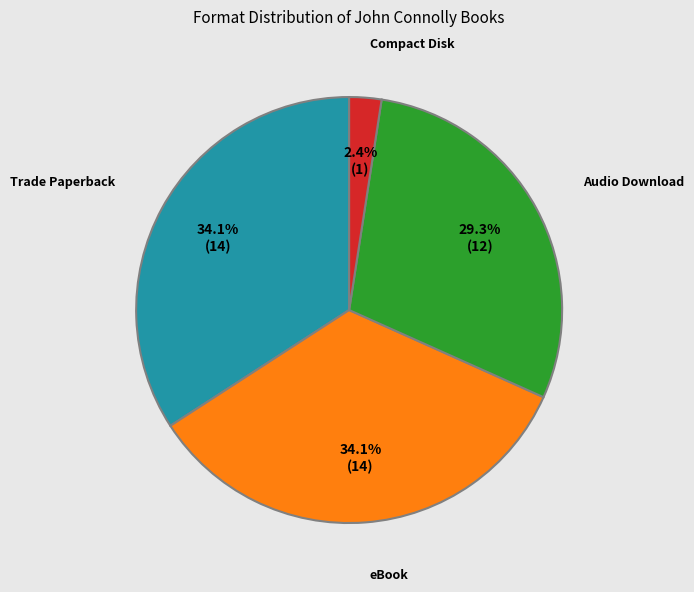

To the nearest percent, what portion does Trade Paperback represent?

34%